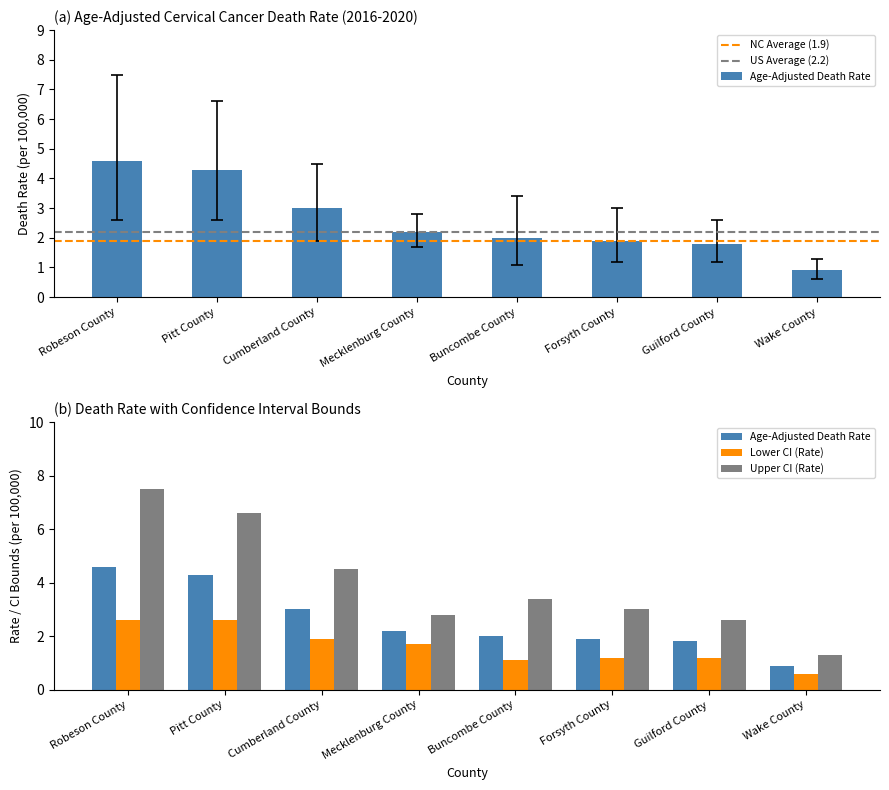

List the series in order of their peak value, highest first.

Upper CI, Age-Adjusted Death Rate, Lower CI